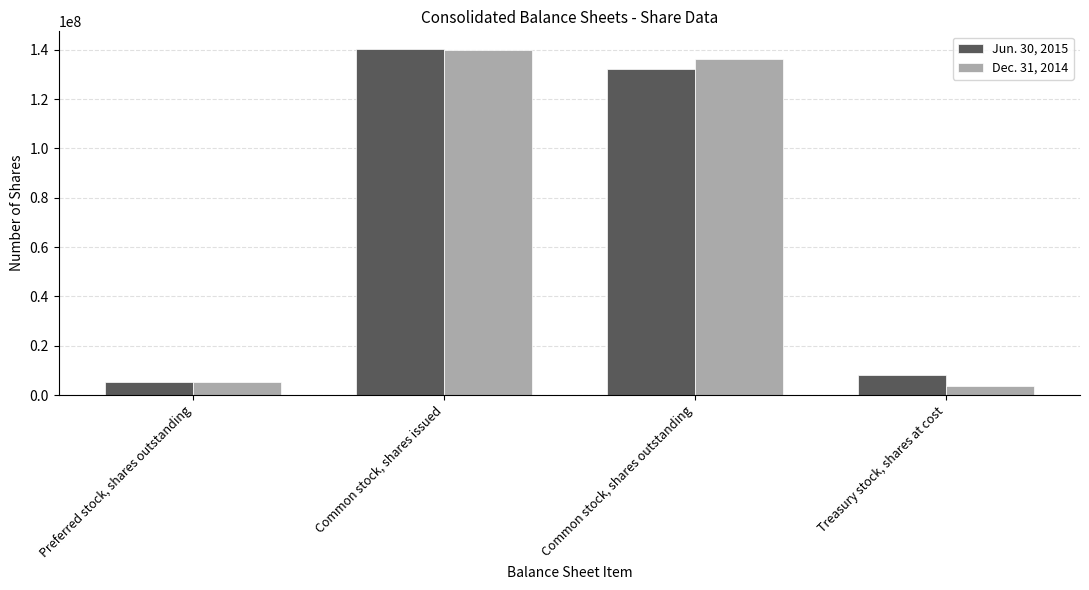

What is the label of the 1st bar from the right?

Treasury stock, shares at cost